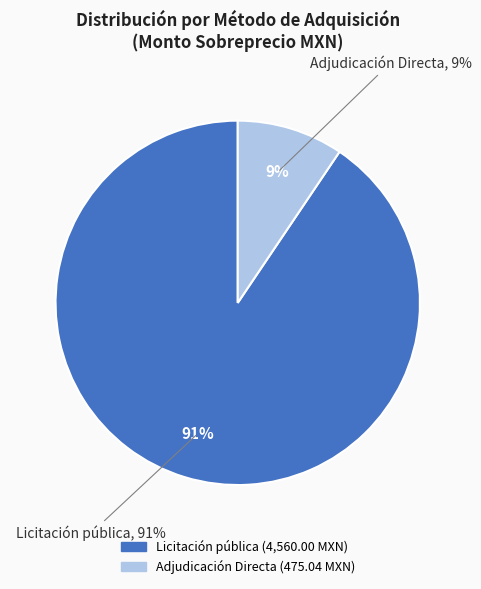

What percentage is the Licitación pública slice, to the nearest percent?

91%